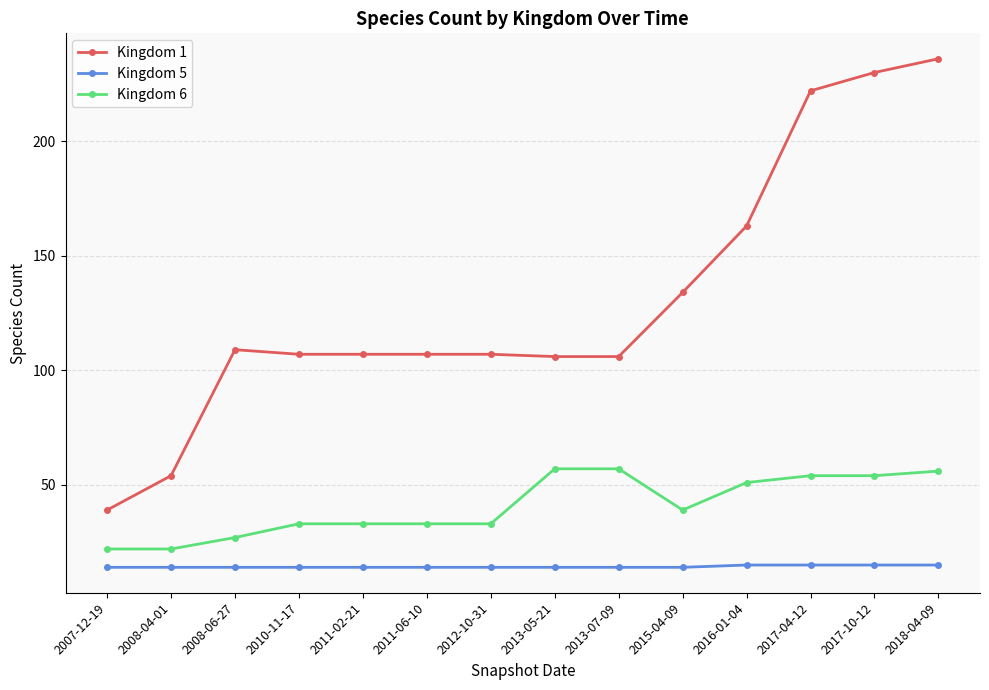

List the series in order of their peak value, highest first.

Kingdom 1, Kingdom 6, Kingdom 5